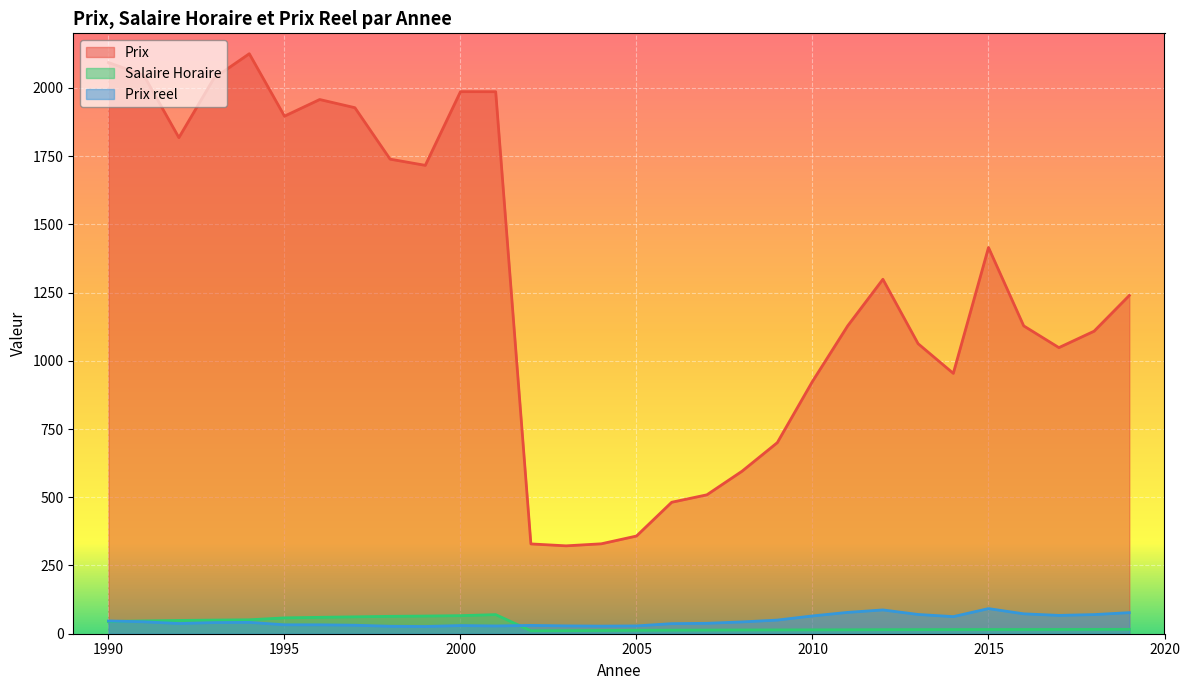

At which category does Prix reach its first local valley?

1992